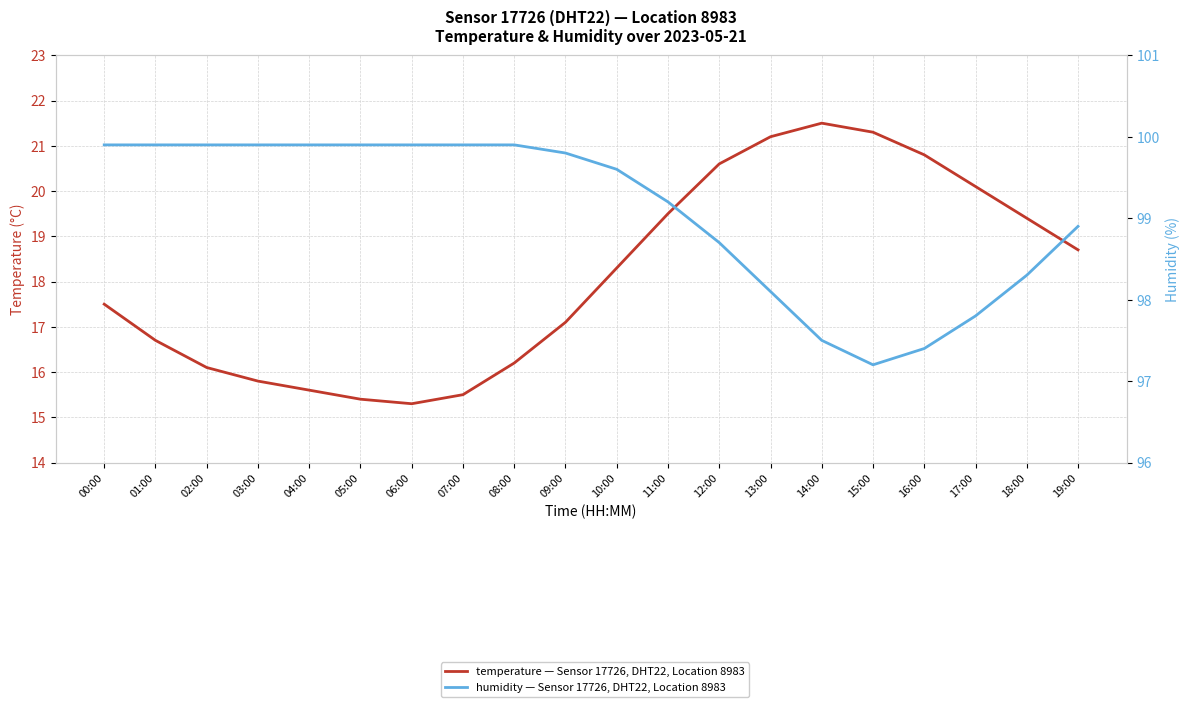

What are all the series names shown in the legend?

temperature — Sensor 17726, DHT22, Location 8983, humidity — Sensor 17726, DHT22, Location 8983